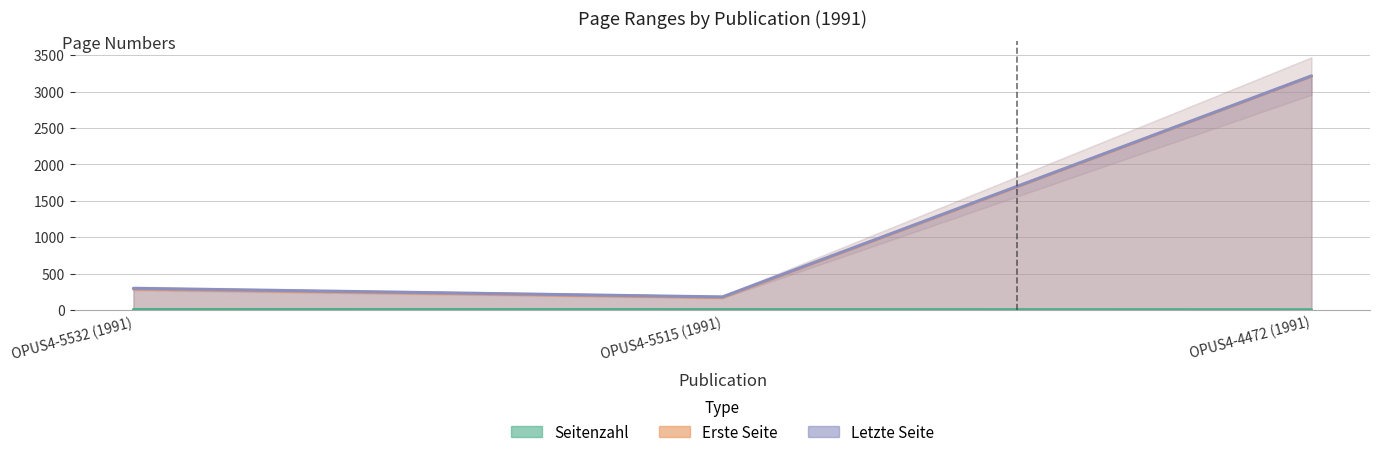

Read the Seitenzahl value at OPUS4-5515 (1991).

7